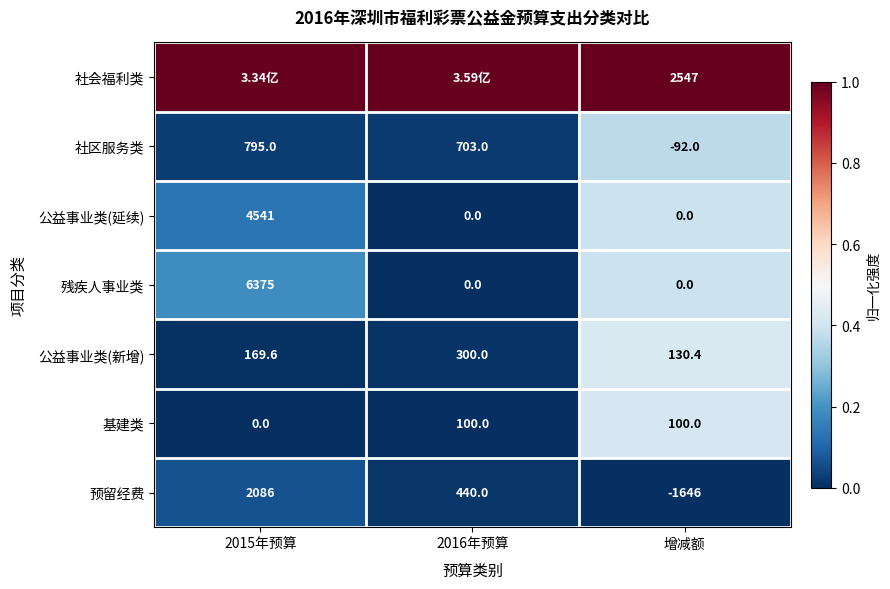

What is the difference between the maximum and minimum values in the 基建类 series?

100.0